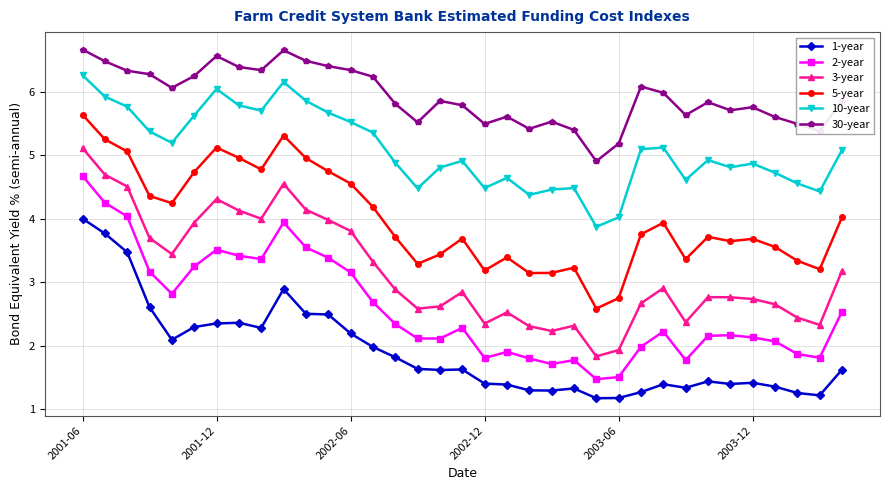

At how many categories does at least one series exceed 1?

35